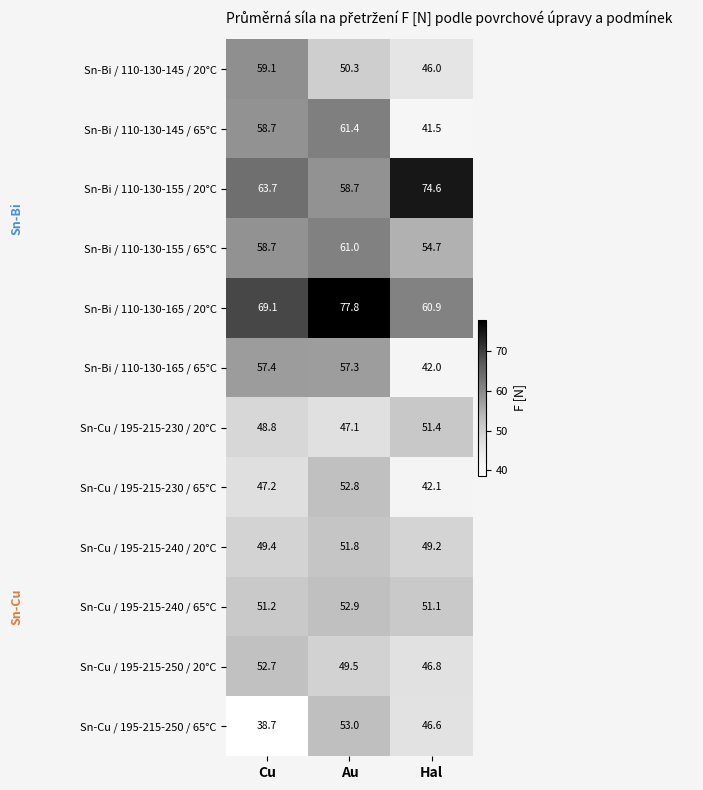

What is the smallest value displayed?

38.7